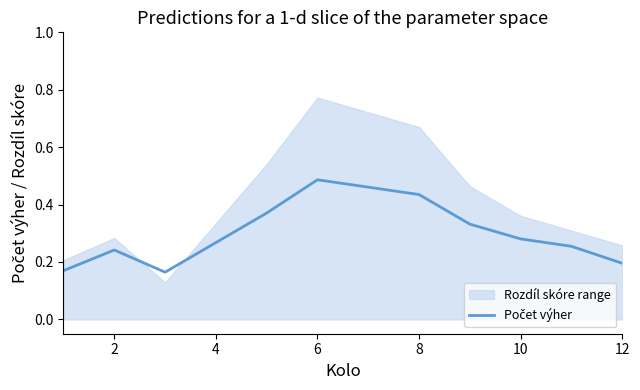

What is the label of the 11th point from the right?

2